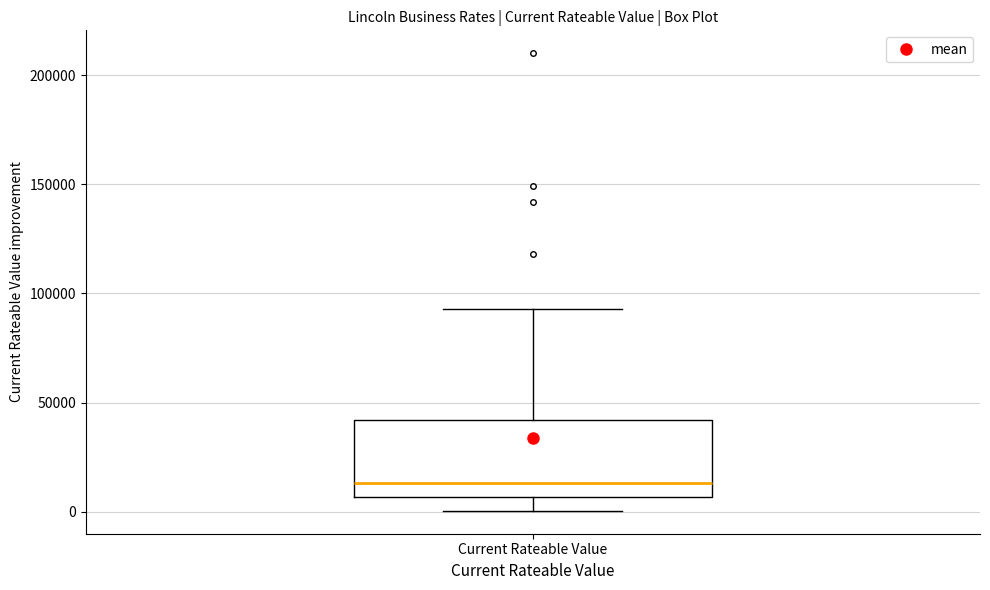

Where does the lower whisker of the box for Current Rateable Value end on the y-axis? The values are not printed on the chart, so give them approximately, as read against the axis.

0